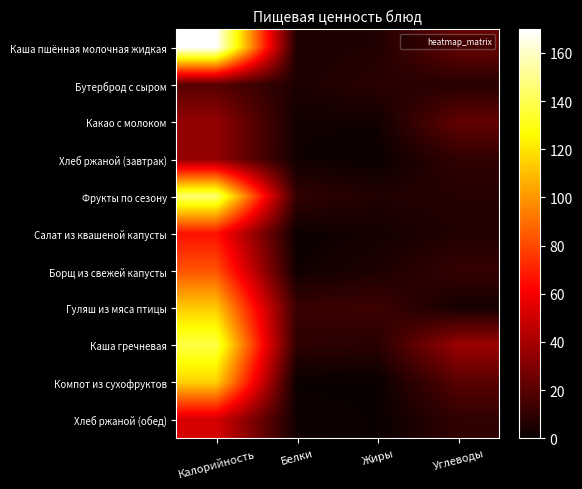

Reading left to right, list all the values displayed in this chart.

Каша пшённая молочная жидкая: Калорийность=169.7	Белки=5.0	Жиры=6.0	Углеводы=23.0
Бутерброд с сыром: Калорийность=19.8	Белки=5.0	Жиры=8.1	Углеводы=7.4
Какао с молоком: Калорийность=34.8	Белки=2.2	Жиры=2.2	Углеводы=22.4
Хлеб ржаной (завтрак): Калорийность=34.8	Белки=2.0	Жиры=0.4	Углеводы=10.0
Фрукты по сезону: Калорийность=145.0	Белки=10.0	Жиры=6.0	Углеводы=7.0
Салат из квашеной капусты: Калорийность=66.0	Белки=1.0	Жиры=3.0	Углеводы=6.0
Борщ из свежей капусты: Калорийность=83.0	Белки=2.0	Жиры=5.0	Углеводы=11.0
Гуляш из мяса птицы: Калорийность=113.0	Белки=12.0	Жиры=13.0	Углеводы=3.0
Каша гречневая: Калорийность=138.0	Белки=9.0	Жиры=8.0	Углеводы=37.0
Компот из сухофруктов: Калорийность=114.8	Белки=0.0	Жиры=0.0	Углеводы=20.0
Хлеб ржаной (обед): Калорийность=52.2	Белки=2.0	Жиры=0.4	Углеводы=10.0